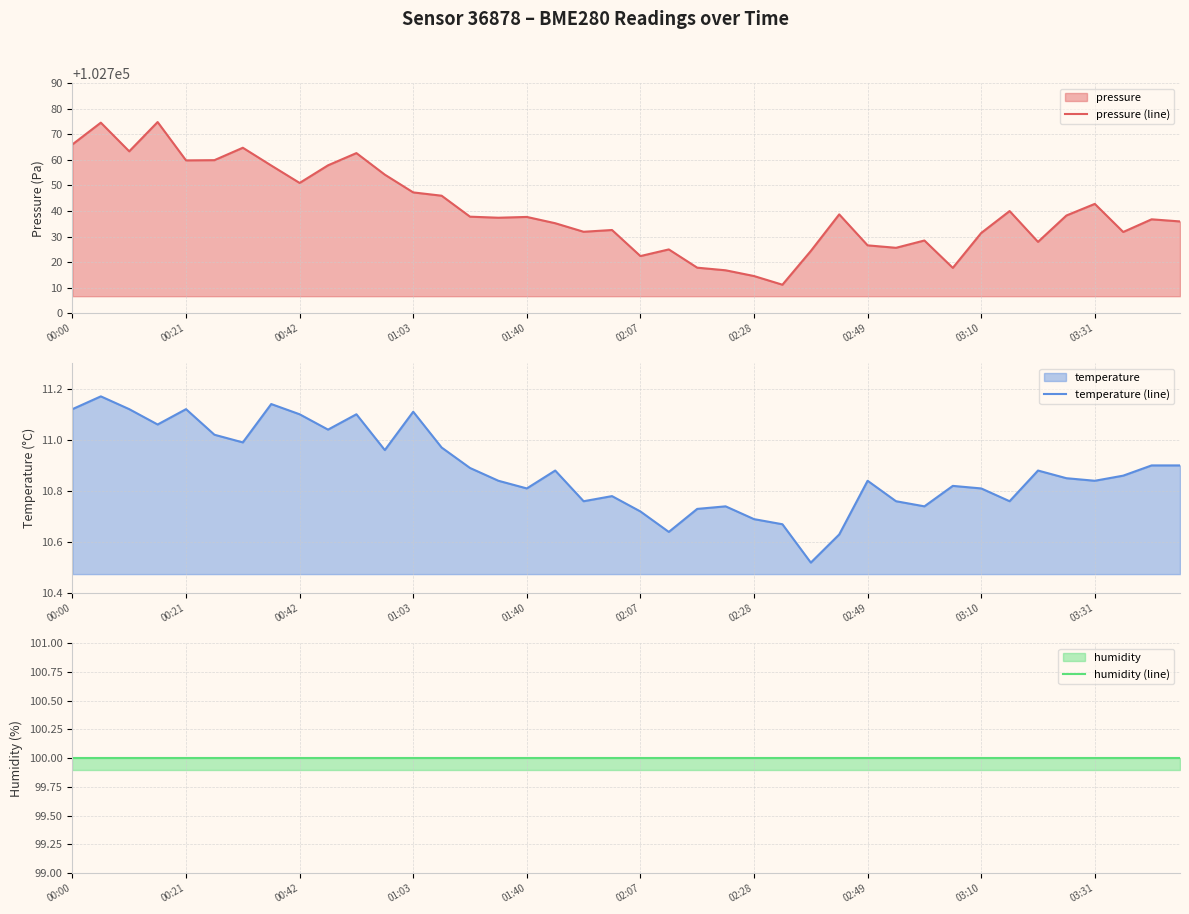

Is the value of pressure (line) at 29 greater than the value of temperature (line) at 15?

Yes